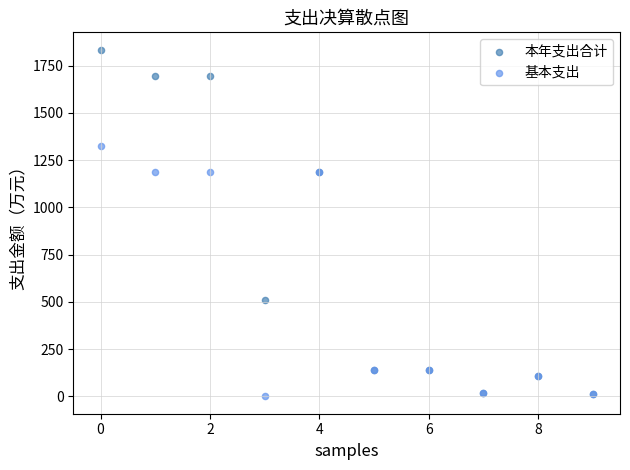

In the 基本支出 series, what Y value is closest to 662?

139.5